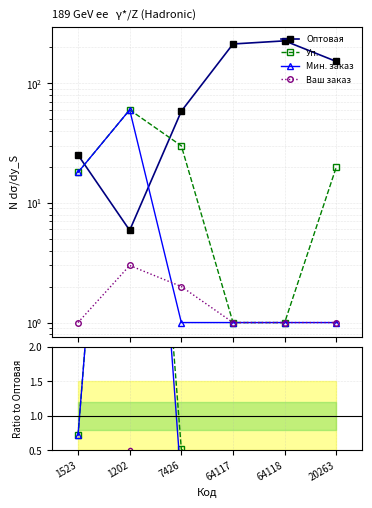

How many distinct data groups are displayed?

4